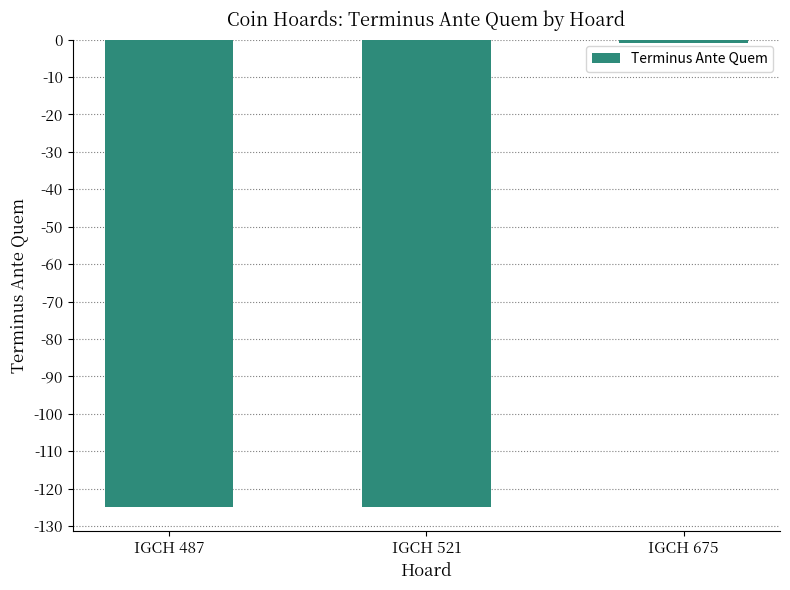

Read the value at IGCH 521, to the nearest 5.

-125